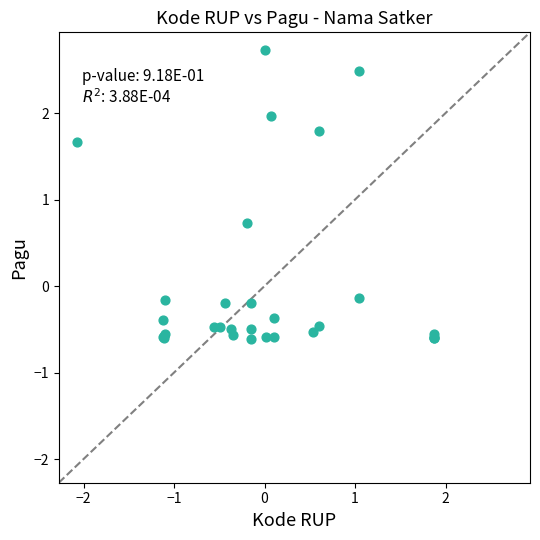

What Y value in the scatter plot is closest to 1?

0.7